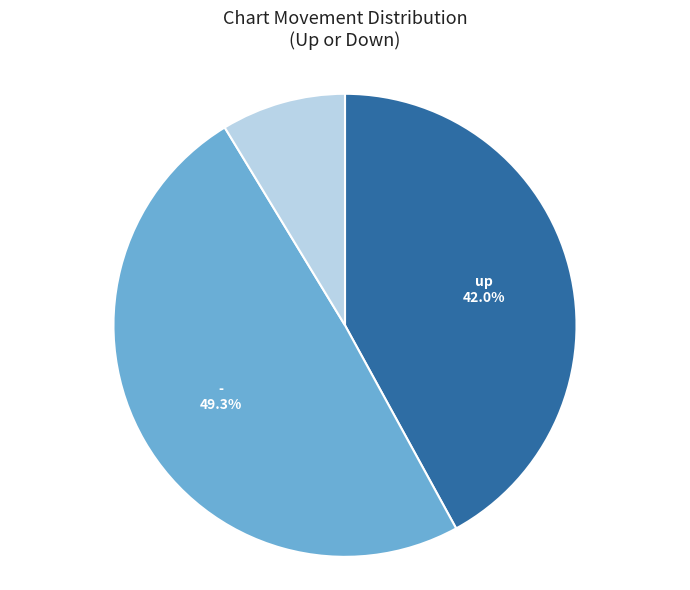

Which category has the smallest portion of the pie?

down